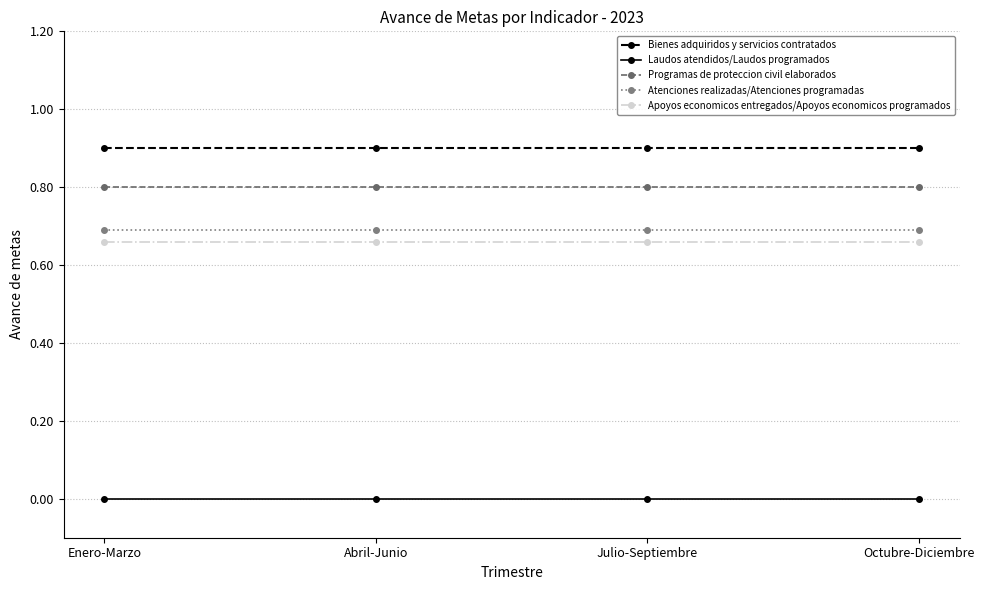

What position from the left is Enero-Marzo?

1